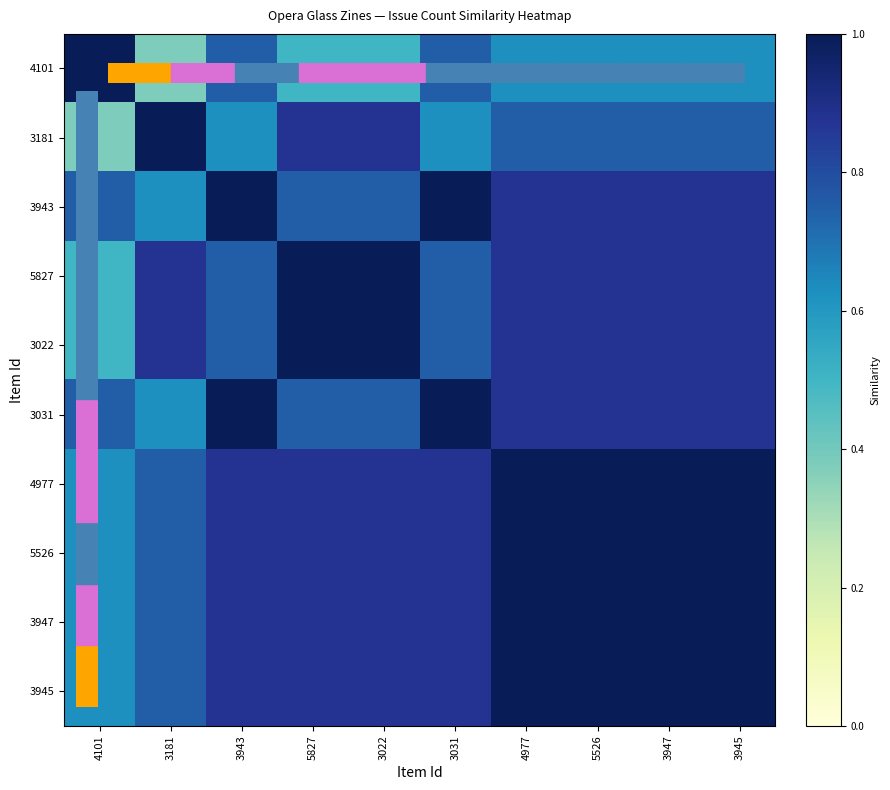

What is the difference between the highest and lowest values at 3181?

0.6